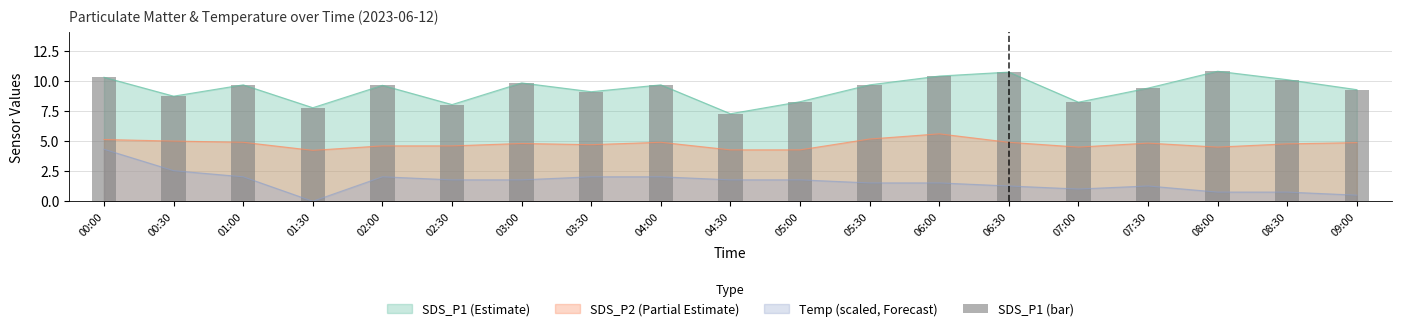

Where does the data first go above 9?

00:00